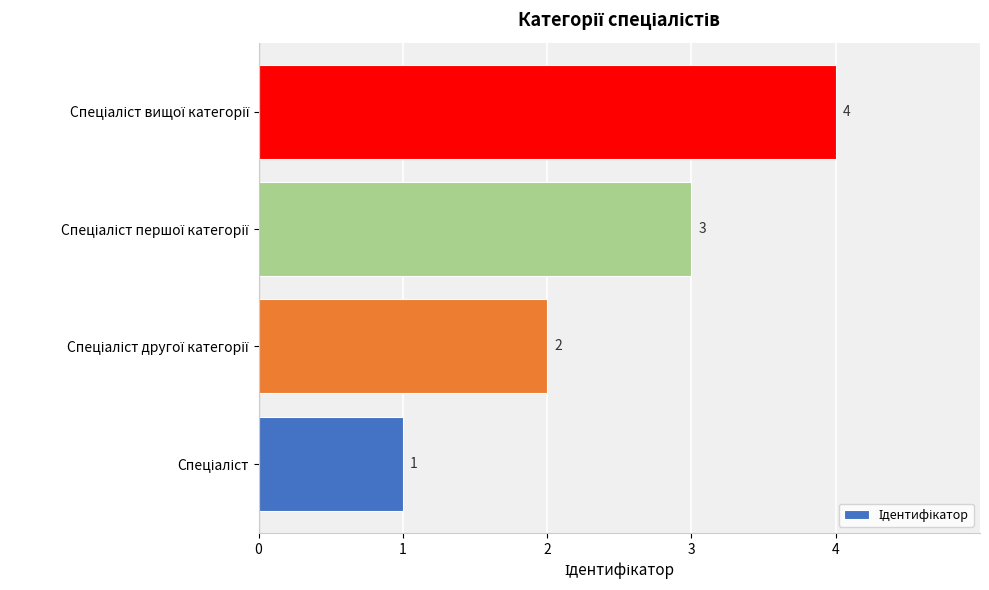

Count the values in the range 2 to 4.

3